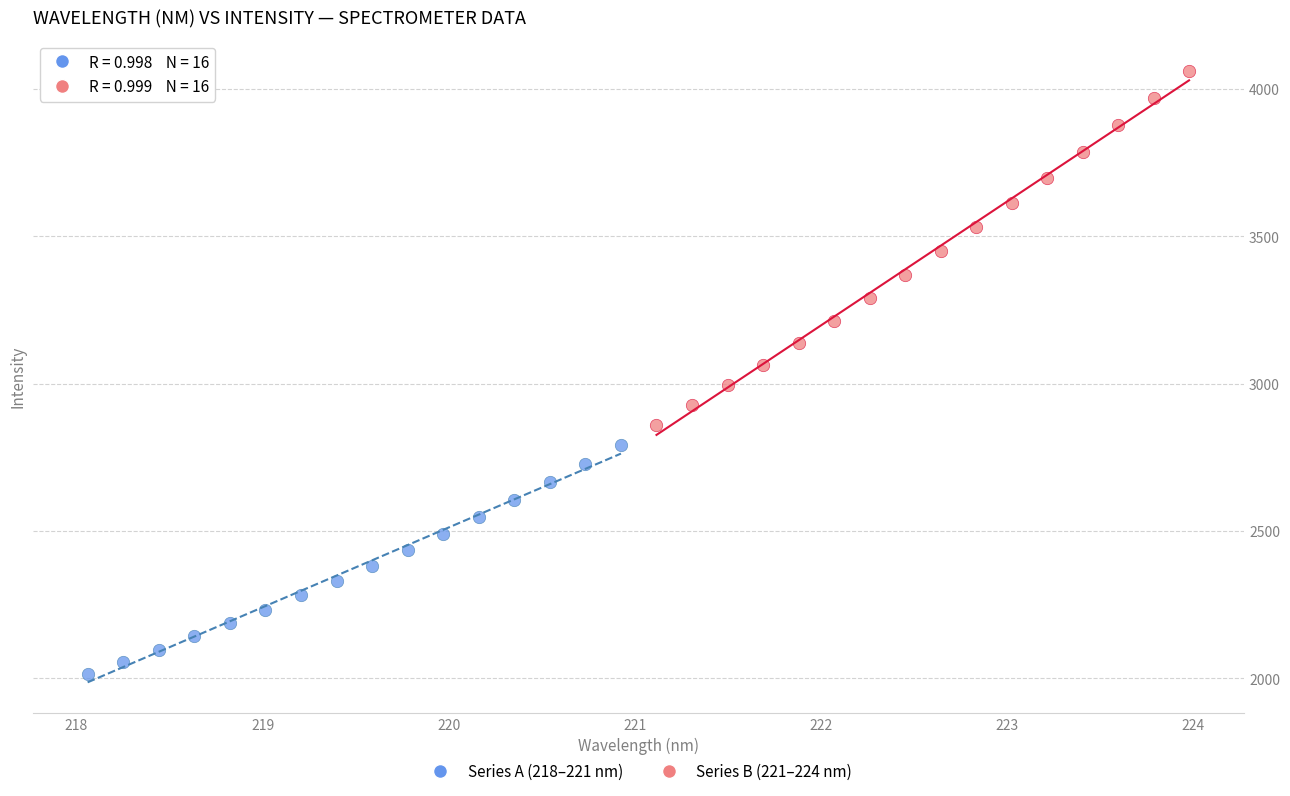

What are all the series names shown in the legend?

Series A (218–221 nm), Series B (221–224 nm)